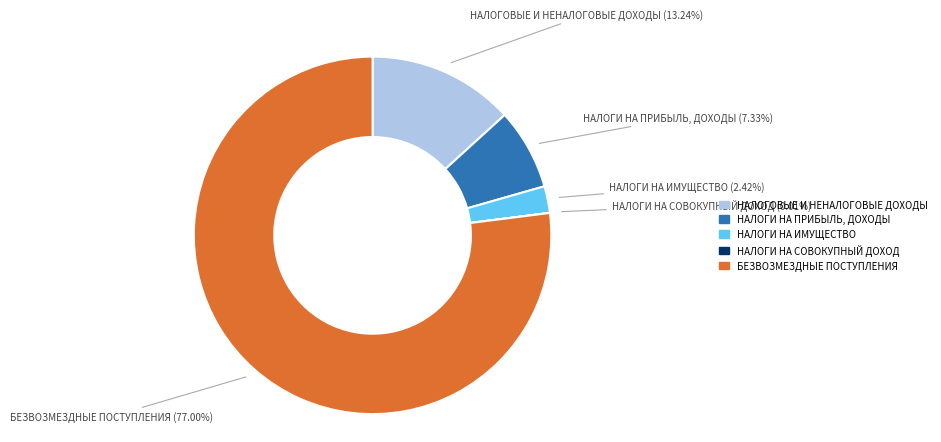

To the nearest percent, what is the combined percentage of НАЛОГИ НА ПРИБЫЛЬ, ДОХОДЫ and НАЛОГОВЫЕ И НЕНАЛОГОВЫЕ ДОХОДЫ?

21%